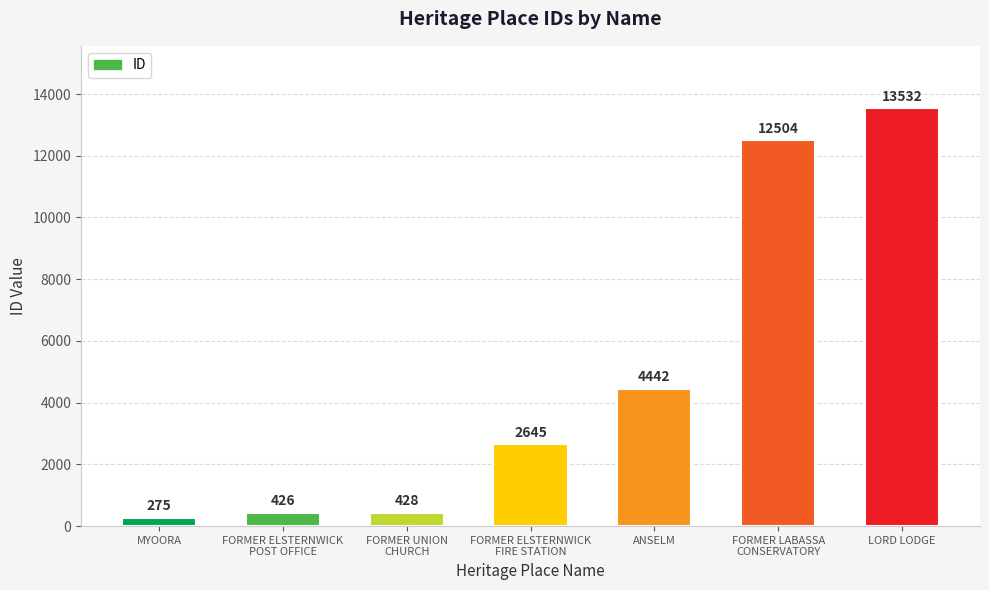

The chart shows a value of 4217 at FORMER ELSTERNWICK
FIRE STATION. True or false?

False